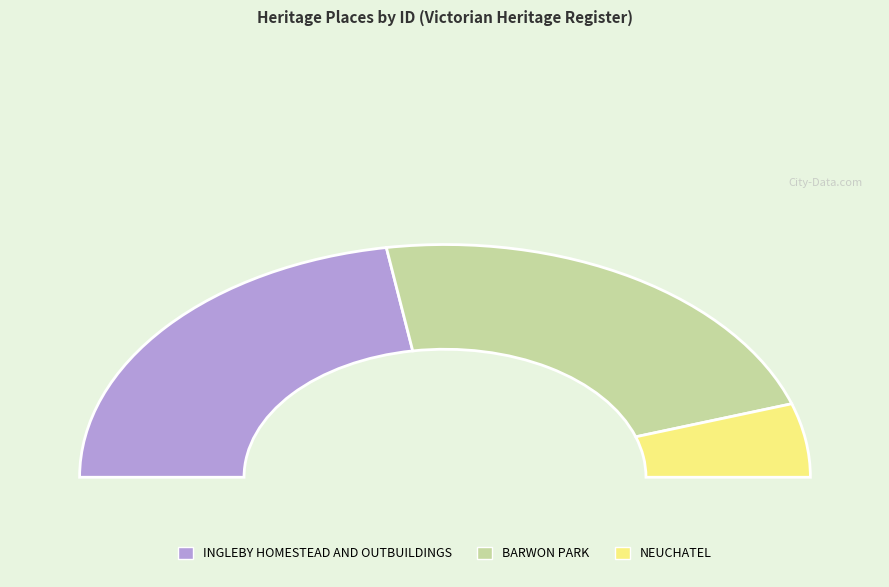

Does BARWON PARK account for over 50% of the chart?

No